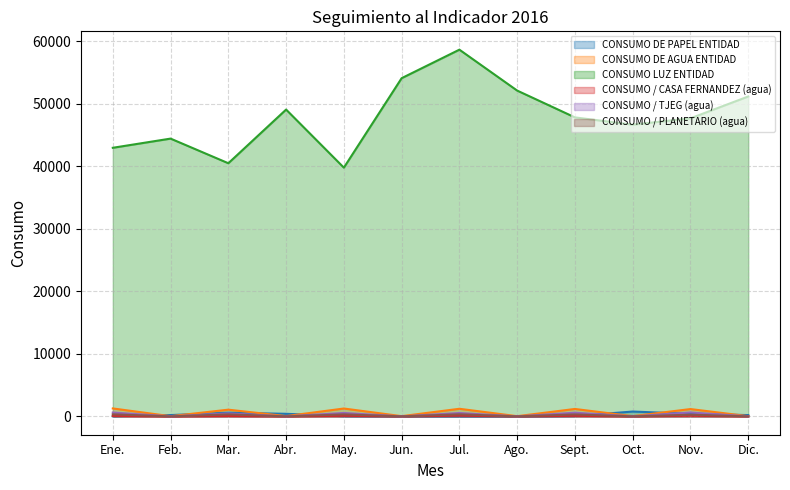

How many lines are shown in the chart?

6